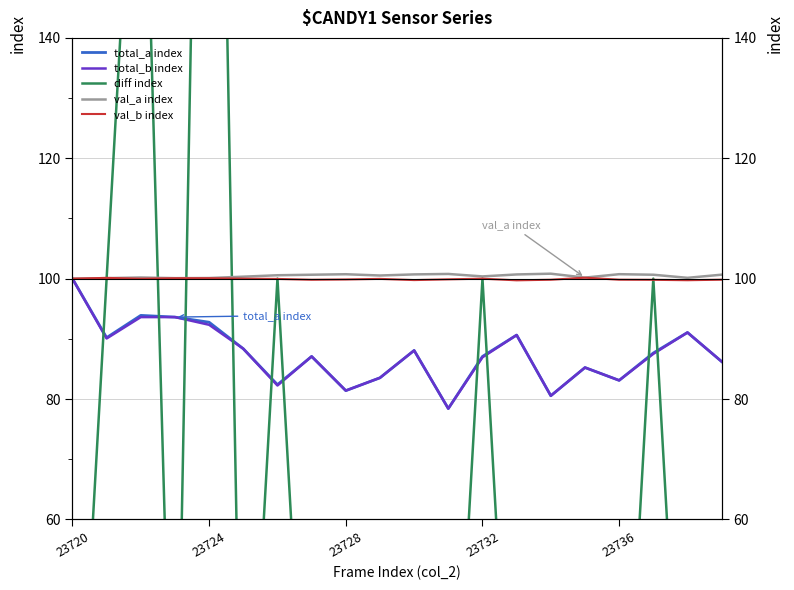

True or false: total_b index has a value of 38.8 at 17.

False